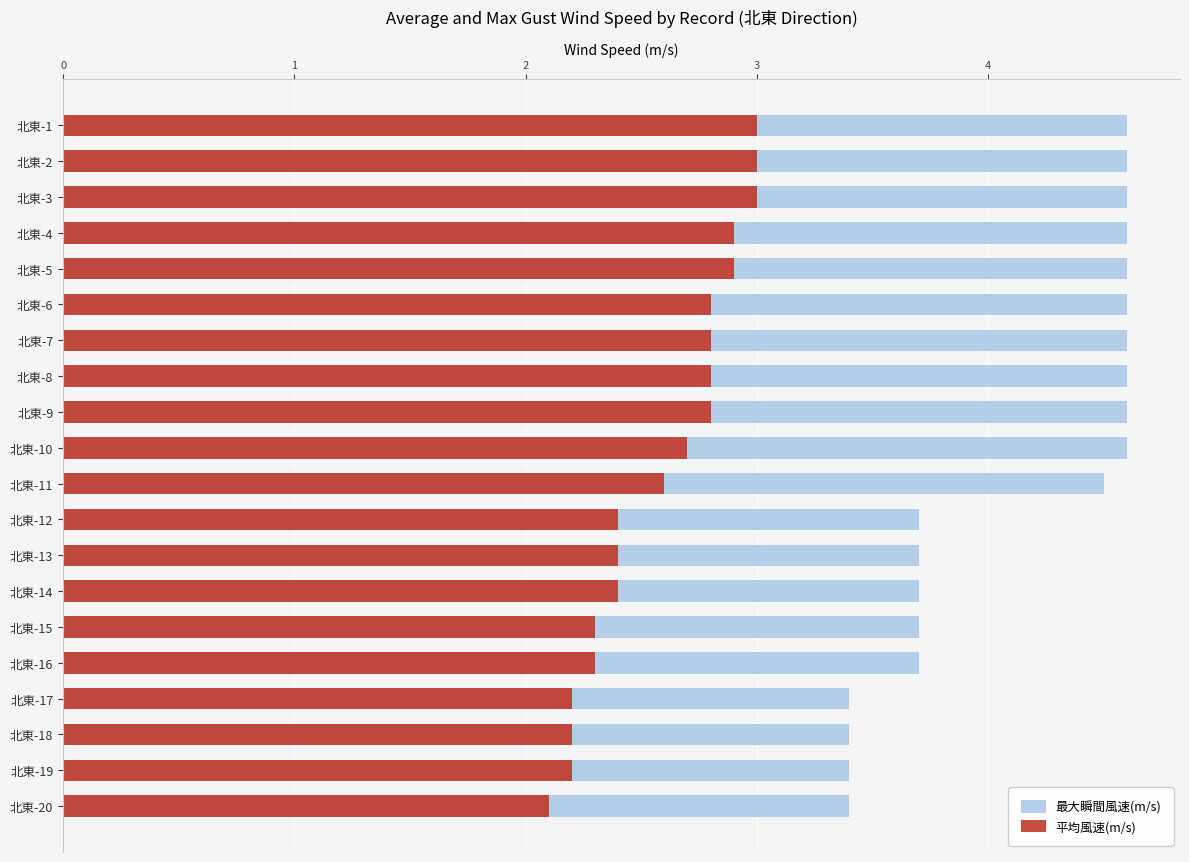

What is the value of the 最大瞬間風速(m/s) bar at the 6th from the left?

4.6